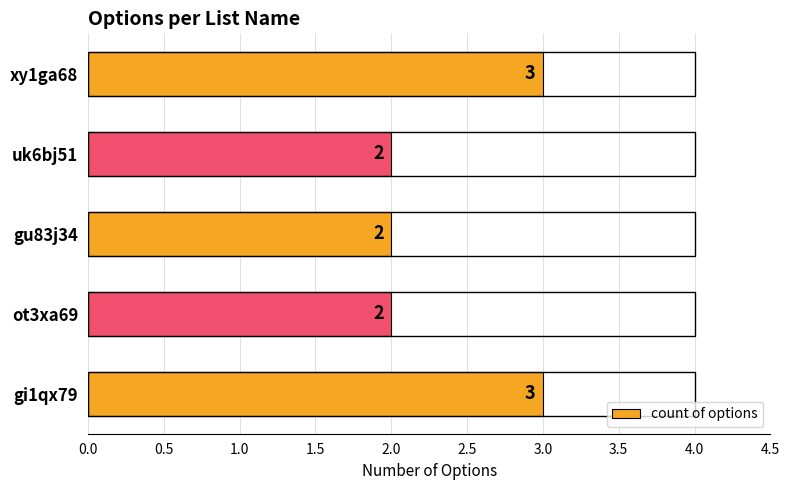

How many values are between 2 and 3?

5